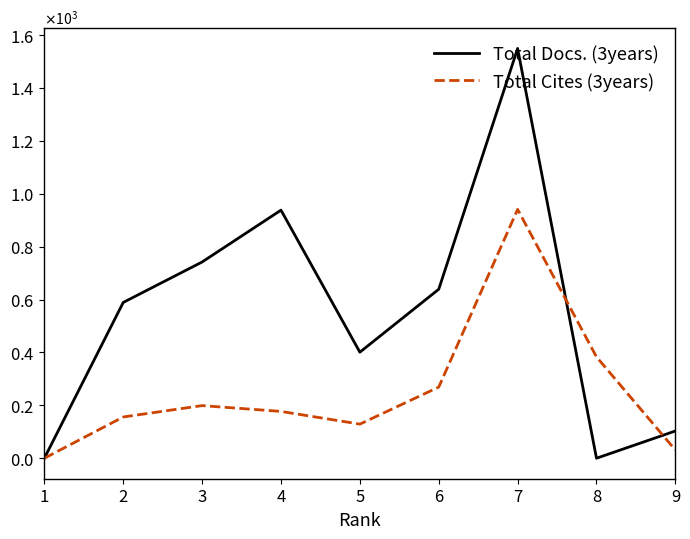

At which label does Total Docs. (3years) first exceed 589?

3